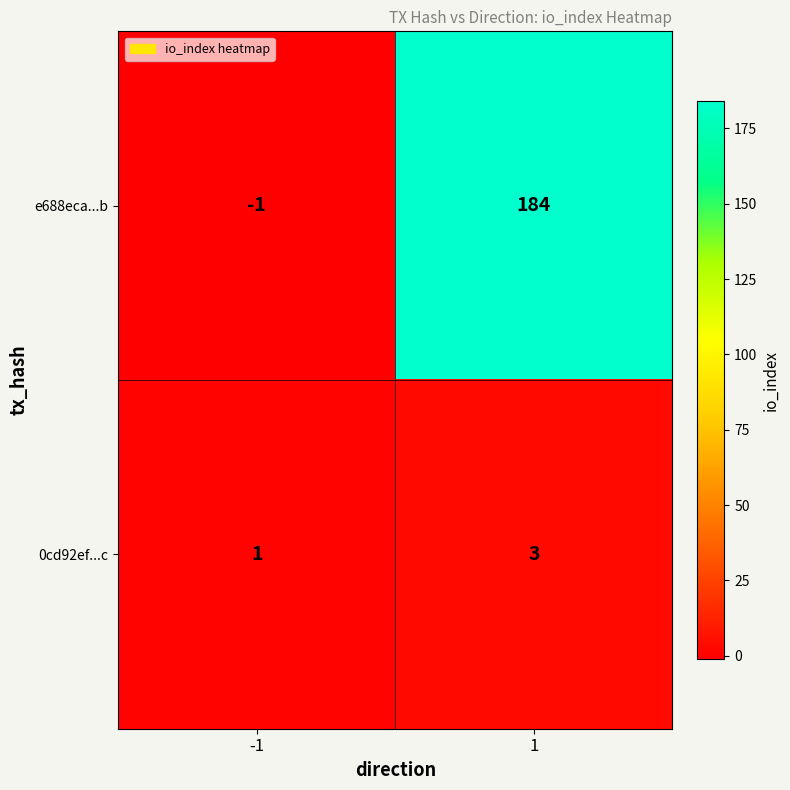

Between -1 and 1, which series saw the biggest shift?

e688eca...b